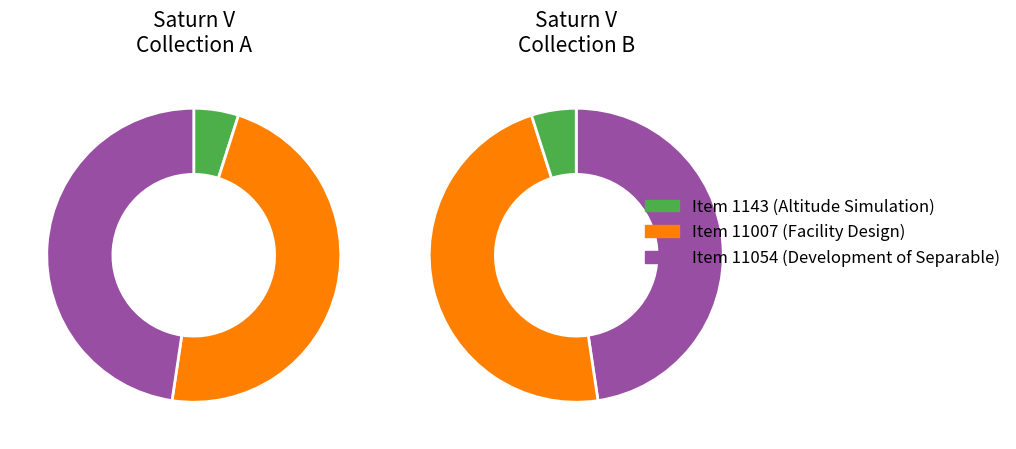

To the nearest percent, what is the difference between the Item 11007 (Facility Design) and Item 1143 (Altitude Simulation) slice percentages?

43%